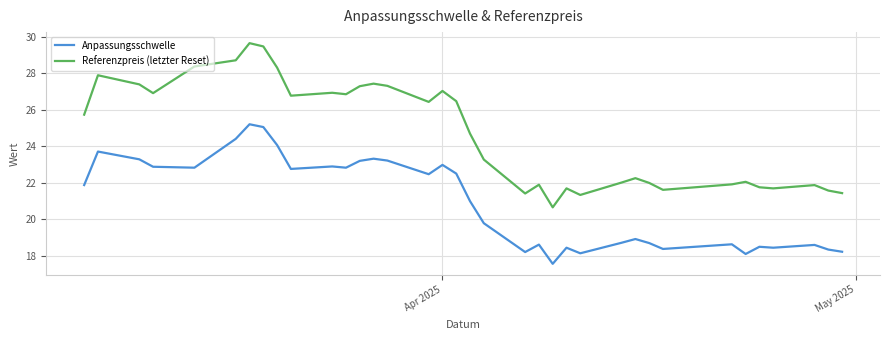

List the series in order of their peak value, lowest first.

Anpassungsschwelle, Referenzpreis (letzter Reset)